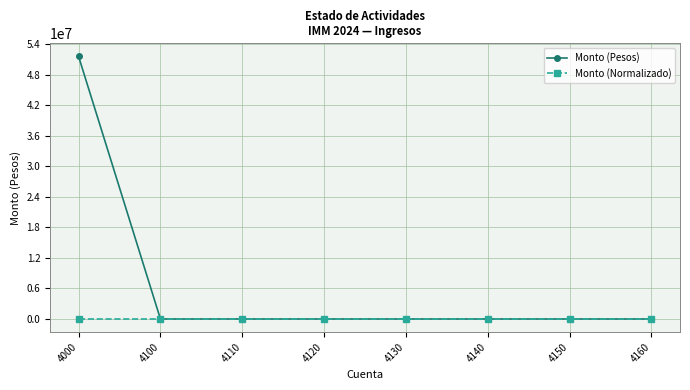

Rank the series by their maximum value, from highest to lowest.

Monto (Pesos), Monto (Normalizado)